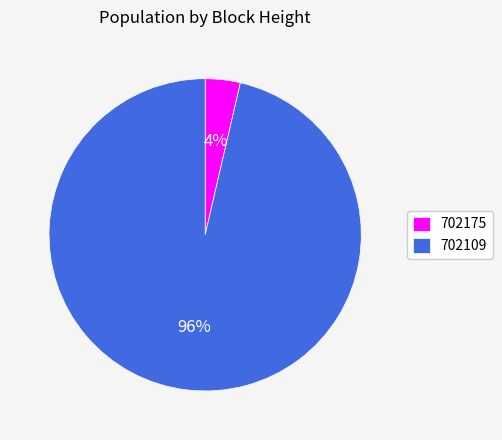

The 702175 slice represents 4% of the pie. True or false?

True